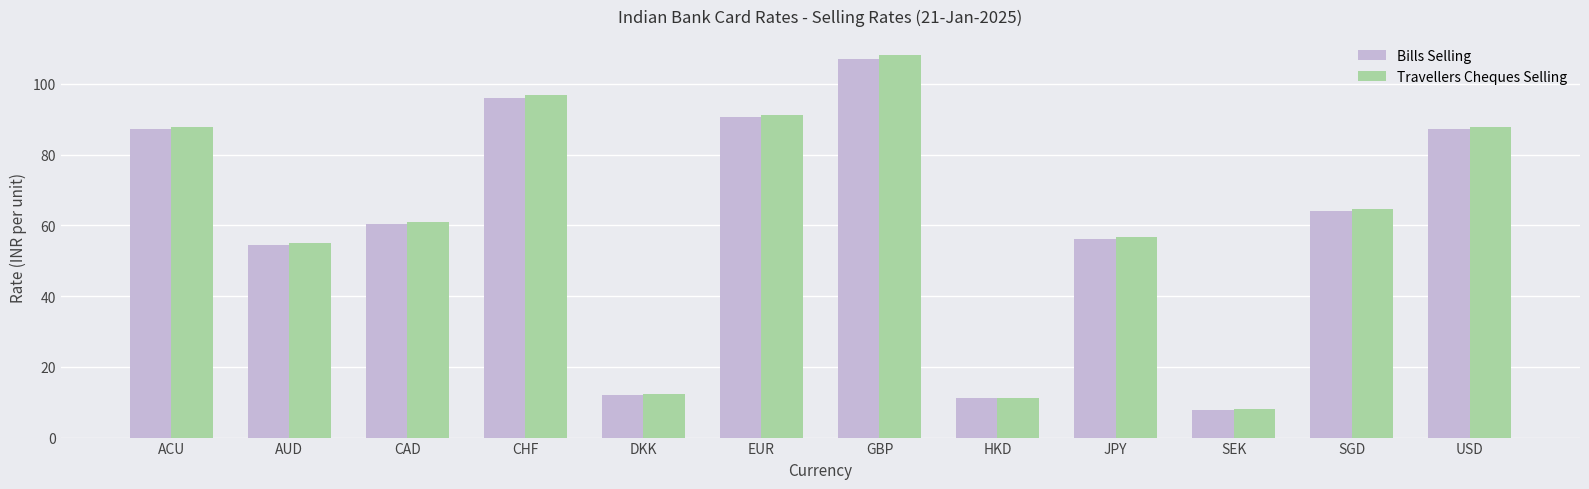

Count the number of data series in this chart.

2